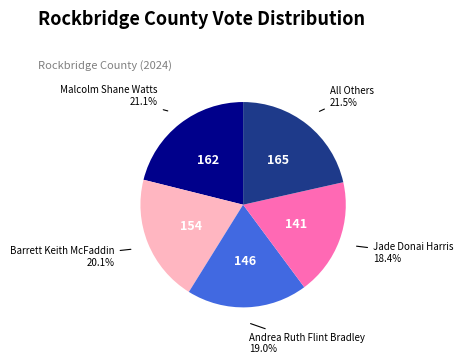

To the nearest percent, what is the average slice percentage?

20%